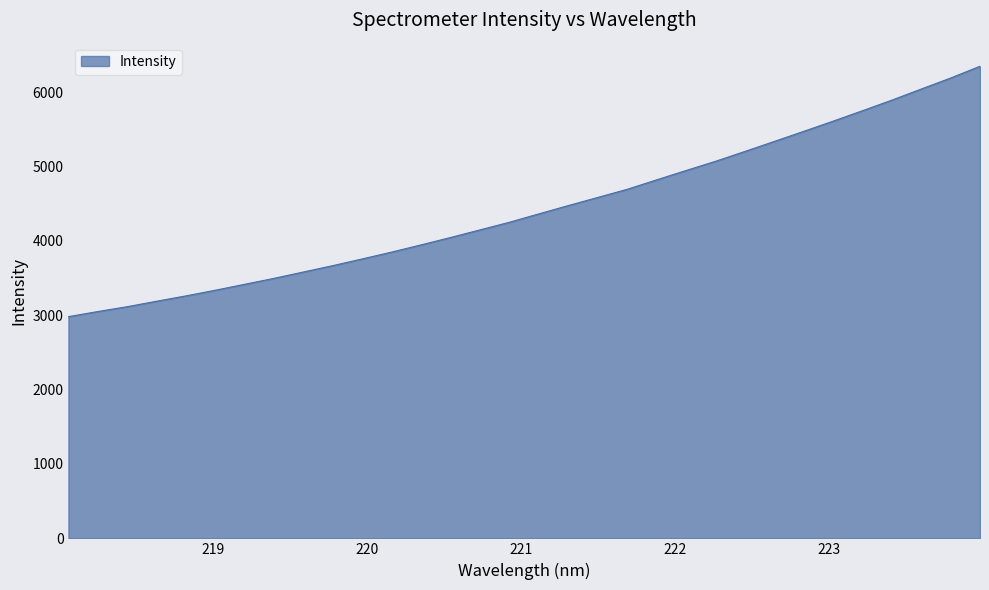

What is the smallest value displayed?

2980.8